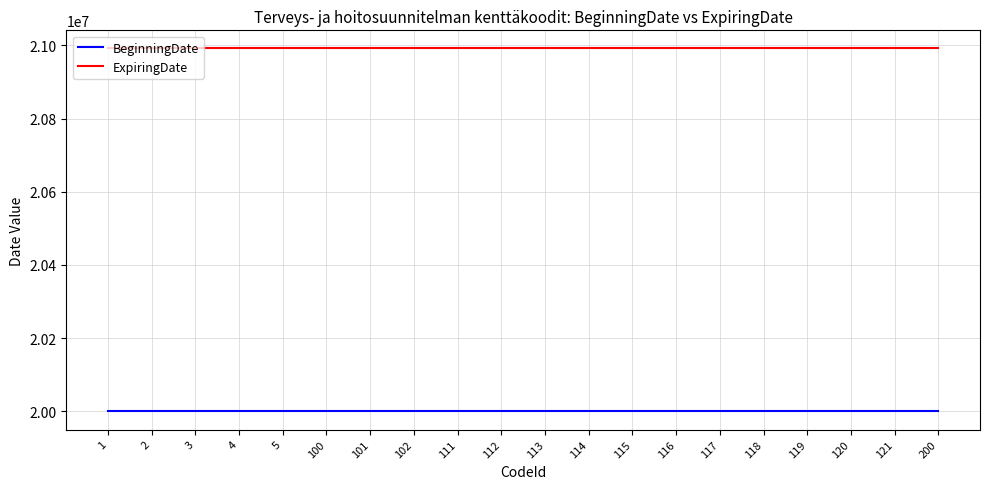

Does the chart display data point markers on the line(s)?

No